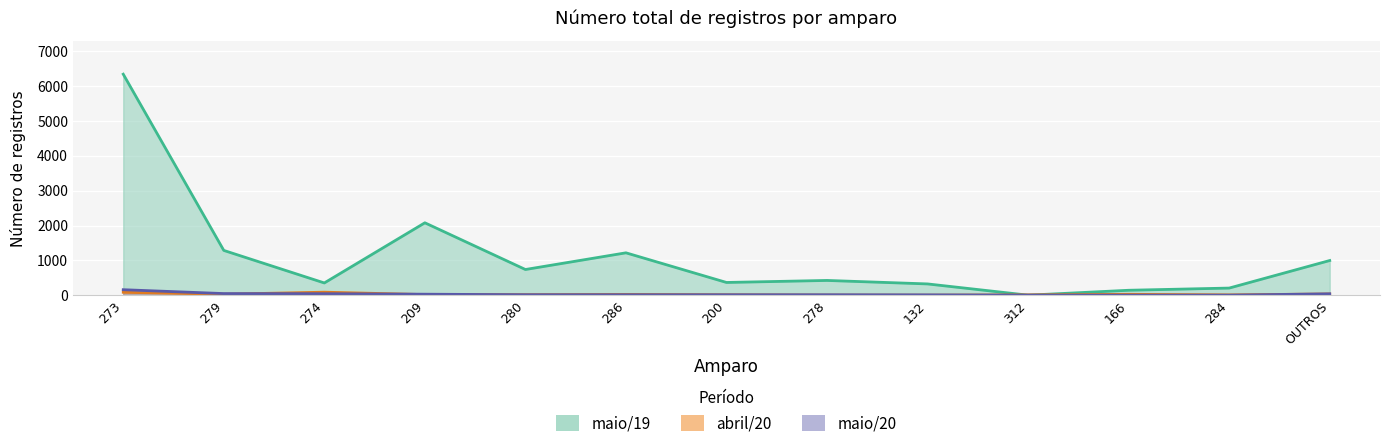

What is the greatest value displayed?

6344